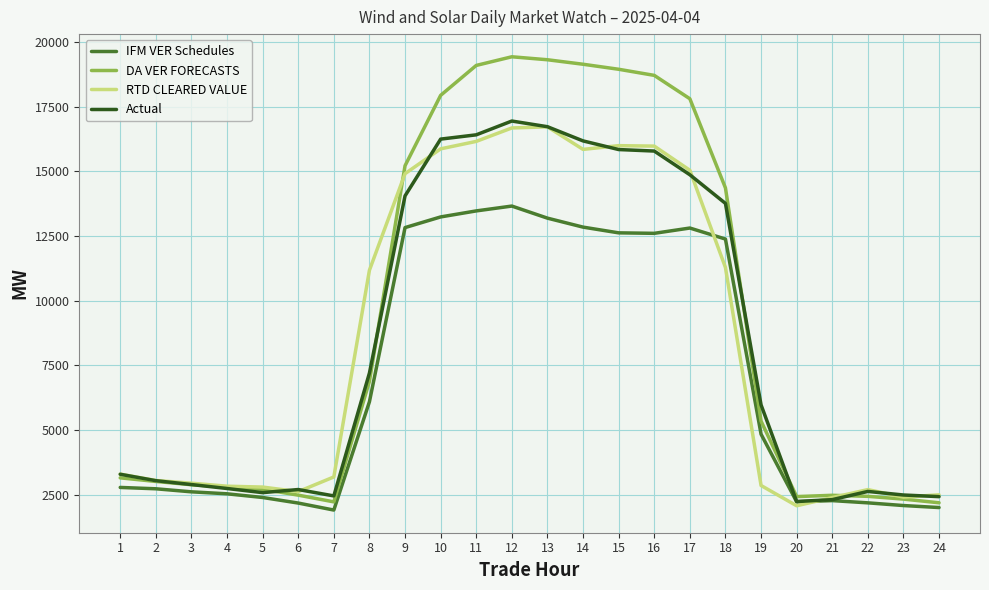

True or false: RTD CLEARED VALUE and DA VER FORECASTS cross at least once.

True